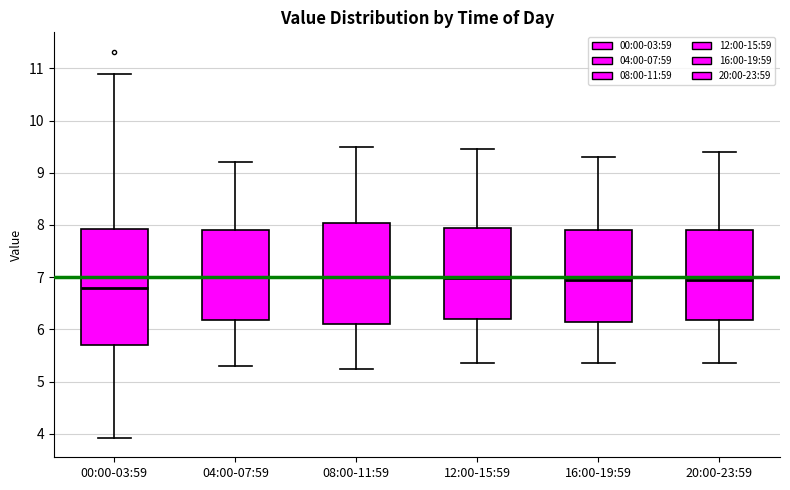

Where does the lower whisker of the box for 08:00-11:59 end on the y-axis? The values are not printed on the chart, so give them approximately, as read against the axis.

5.3